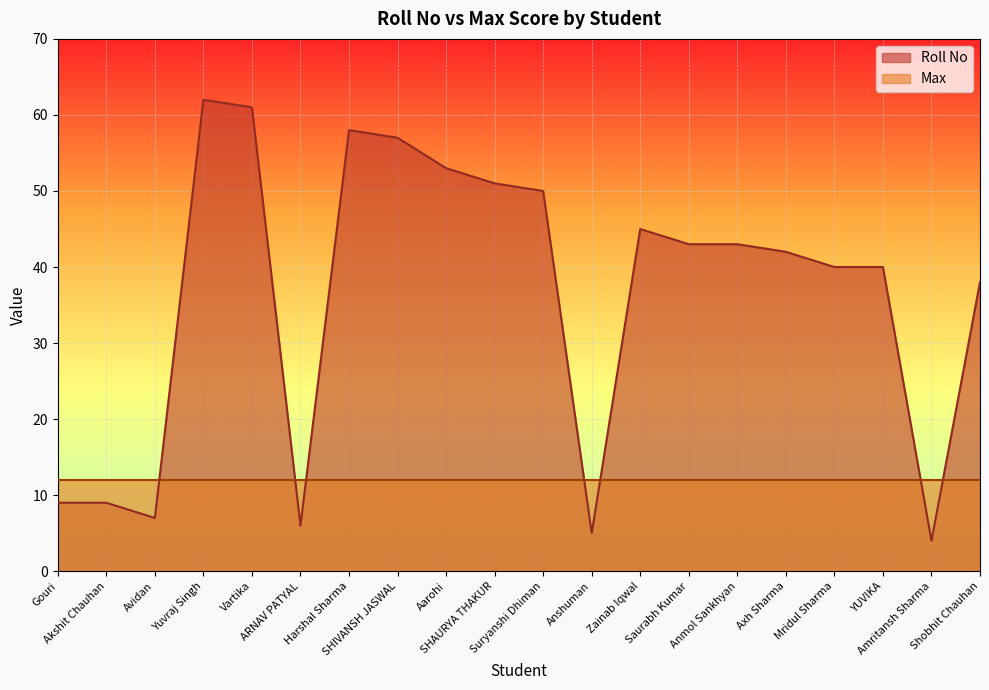

The chart shows a value of 15 at SHAURYA THAKUR. True or false?

False